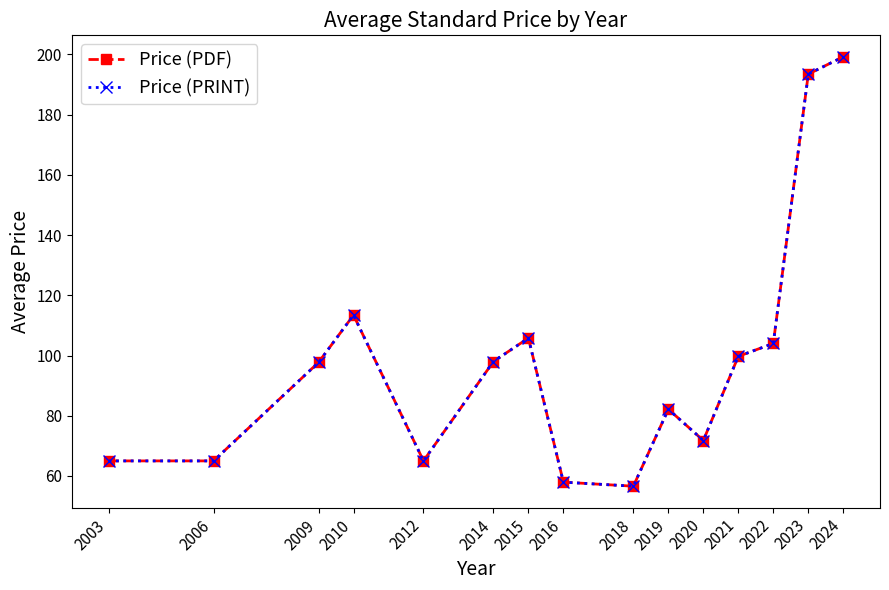

True or false: Price (PRINT) has more than 0 interior local peaks.

True